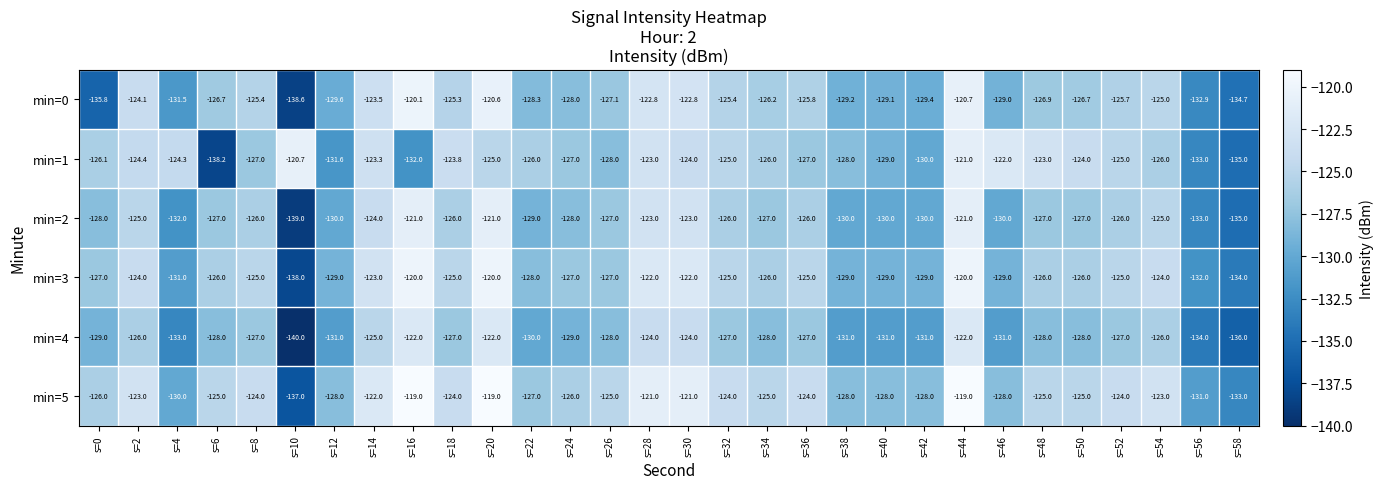

How many data points in min=3 are above -126?

13